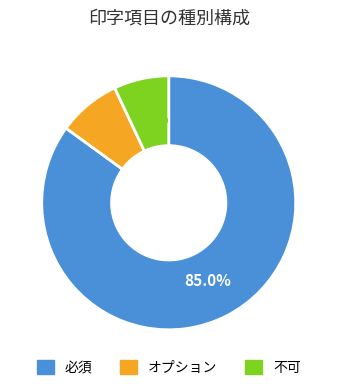

How many segments does this pie chart have?

3